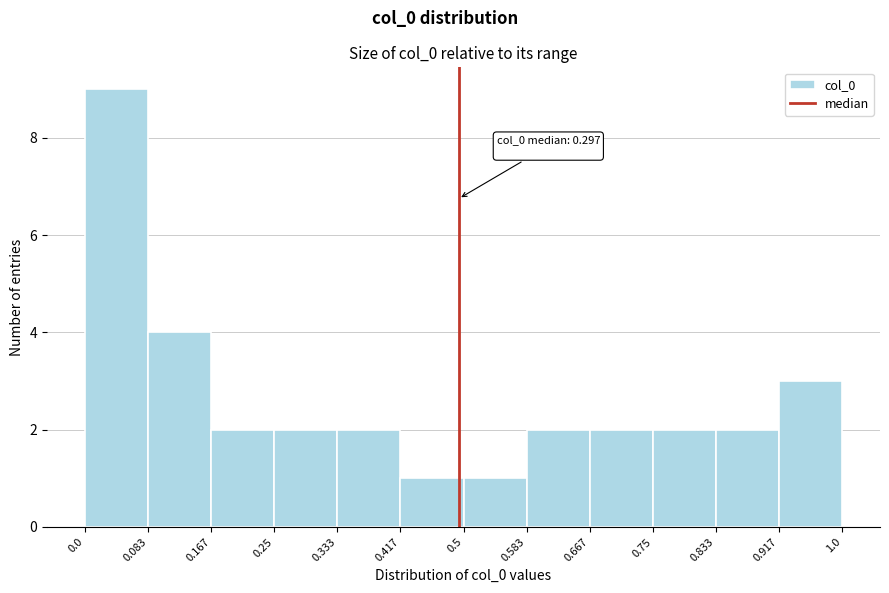

Over which range of the x-axis is the bar tallest?

0.0 to 0.083